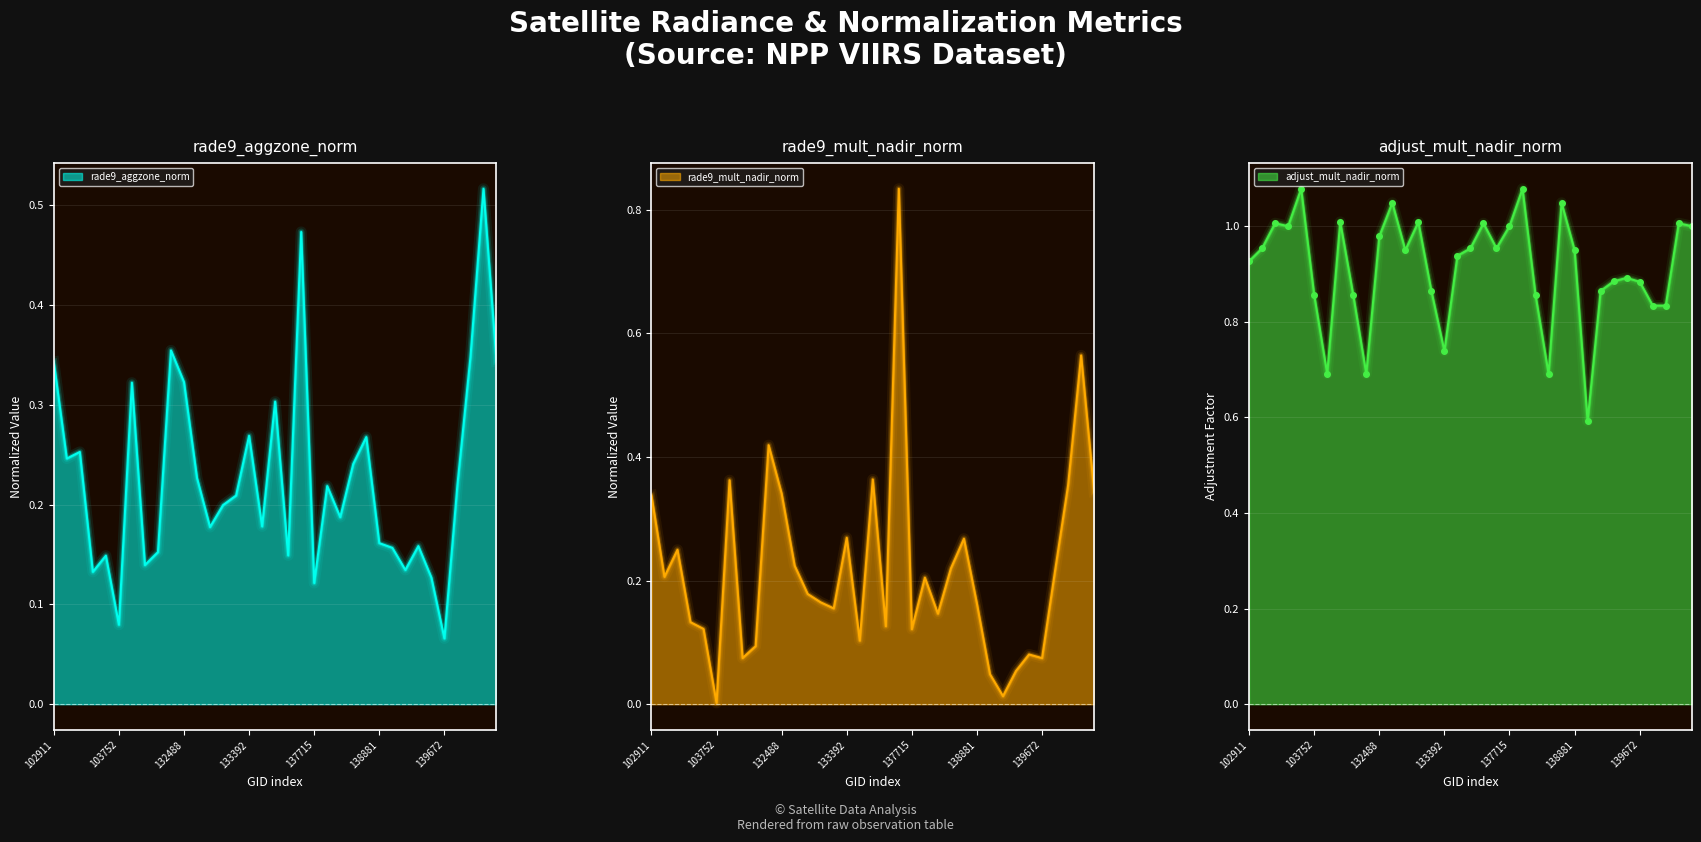

Reading left to right, extract all data points from this chart.

rade9_aggzone_norm: 0.3	0.2	0.3	0.1	0.1	0.1	0.3	0.1	0.2	0.4	0.3	0.2	0.2	0.2	0.2	0.3	0.2	0.3	0.1	0.5	0.1	0.2	0.2	0.2	0.3	0.2	0.2	0.1	0.2	0.1	0.1	0.2	0.3	0.5	0.3
rade9_mult_nadir_norm: 0.3	0.2	0.2	0.1	0.1	0.0	0.4	0.1	0.1	0.4	0.3	0.2	0.2	0.2	0.2	0.3	0.1	0.4	0.1	0.8	0.1	0.2	0.1	0.2	0.3	0.2	0.0	0.0	0.1	0.1	0.1	0.2	0.4	0.6	0.3
adjust_mult_nadir_norm: 0.9	1.0	1.0	1.0	1.1	0.9	0.7	1.0	0.9	0.7	1.0	1.0	0.9	1.0	0.9	0.7	0.9	1.0	1.0	1.0	1.0	1.1	0.9	0.7	1.0	0.9	0.6	0.9	0.9	0.9	0.9	0.8	0.8	1.0	1.0